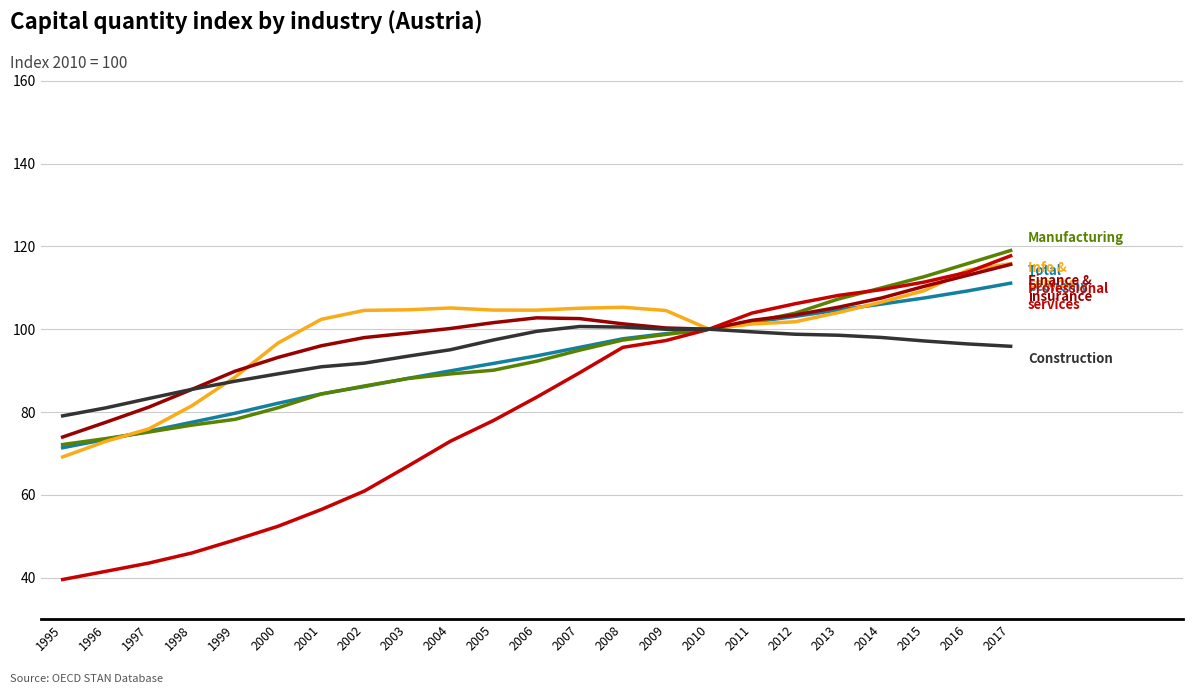

Which label corresponds to the largest value in the chart?

2017